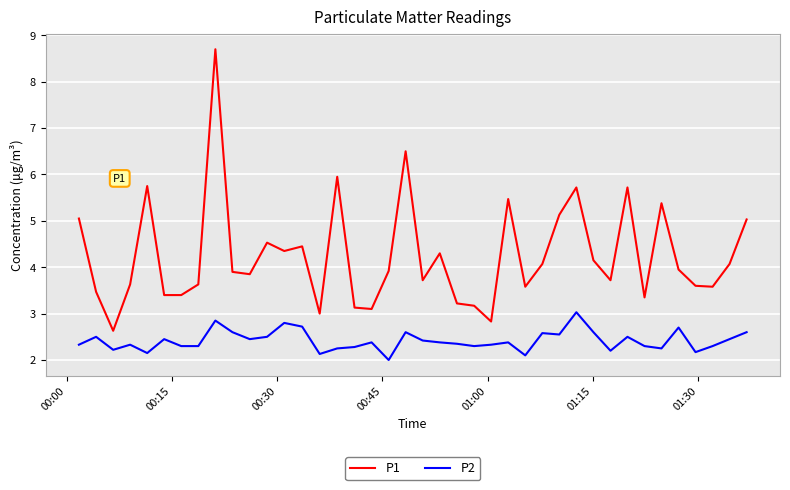

True or false: P2 and P1 cross at least once.

False